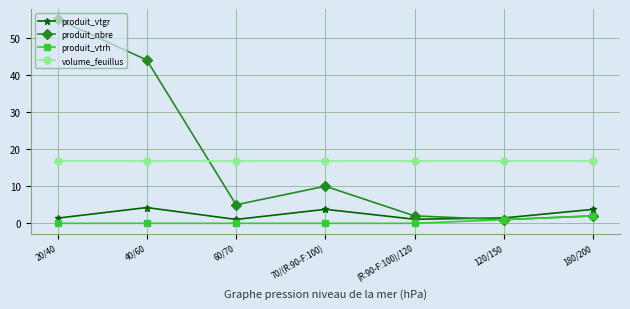

What is the approximate value of volume_feuillus at 40/60?

16.8